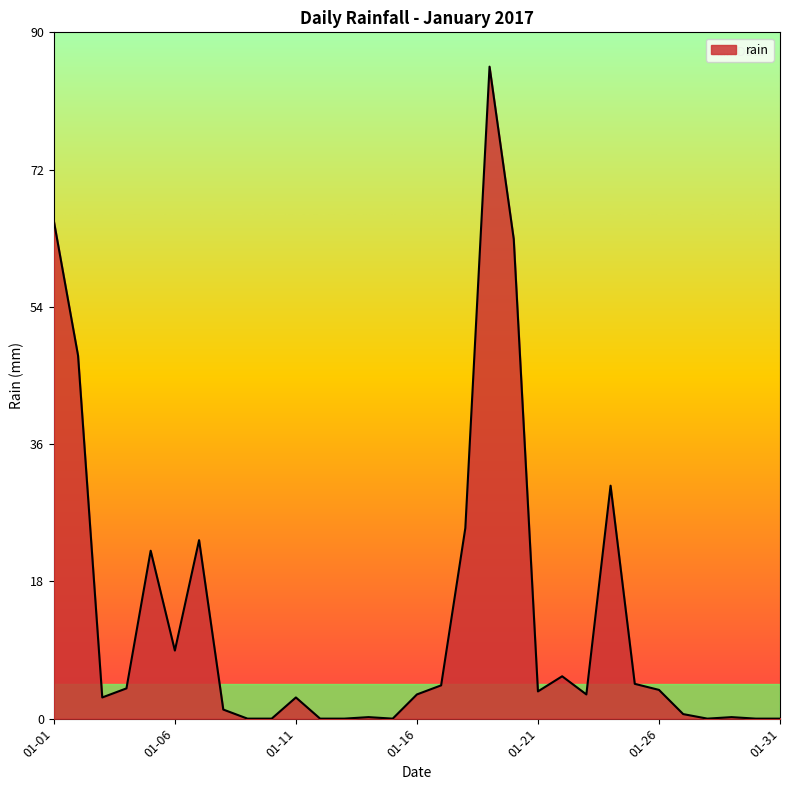

Is this an area chart (filled region under the line)?

Yes